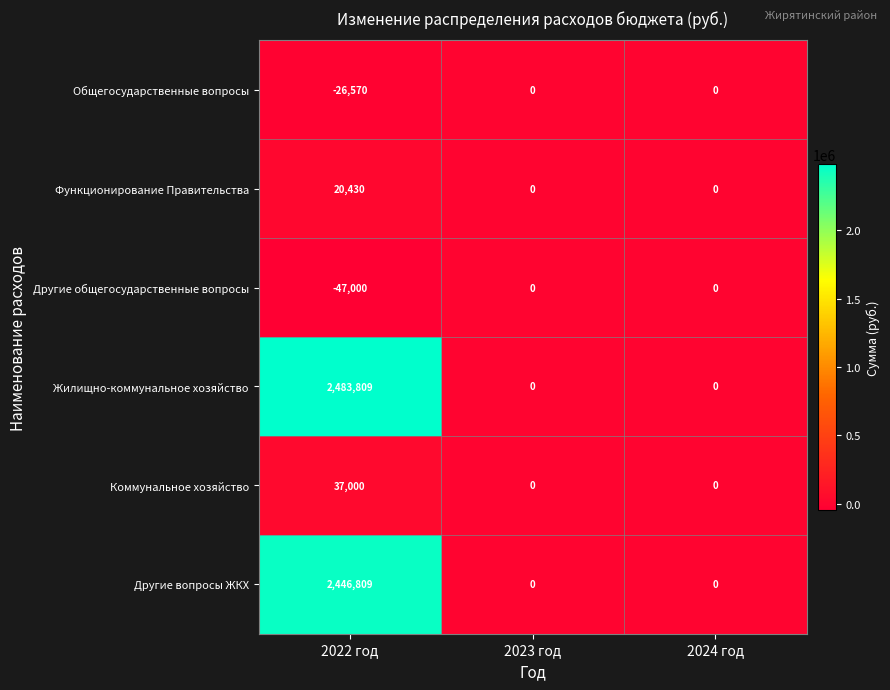

True or false: Коммунальное хозяйство has a value of -15686 at 2023 год.

False